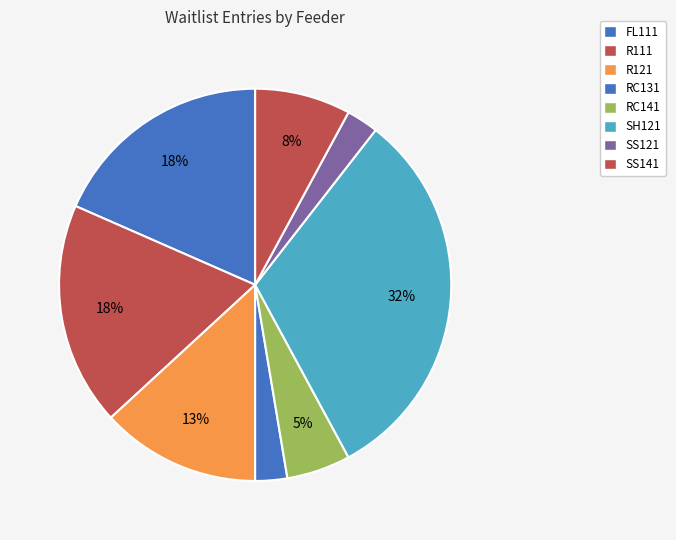

Count the number of slices in the pie.

8